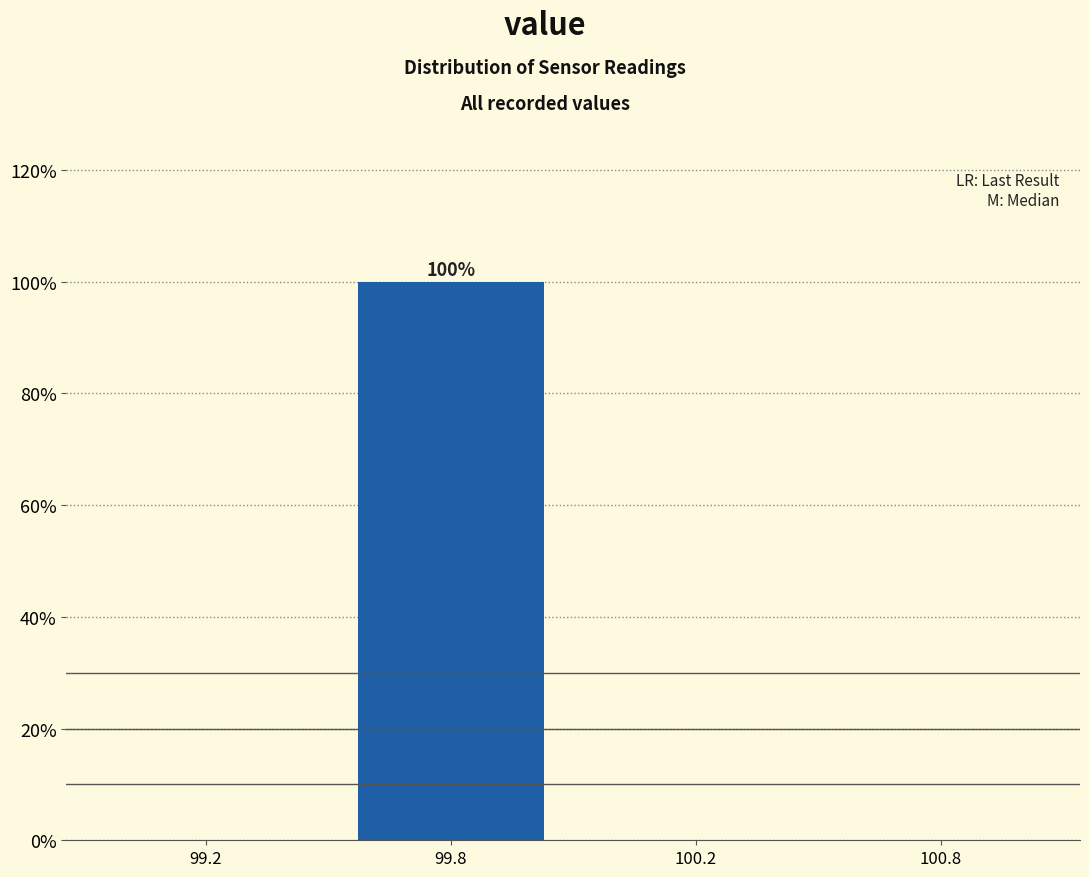

Reading left to right, list all the values displayed in this chart.

99.2=0	99.8=100	100.2=0	100.8=0